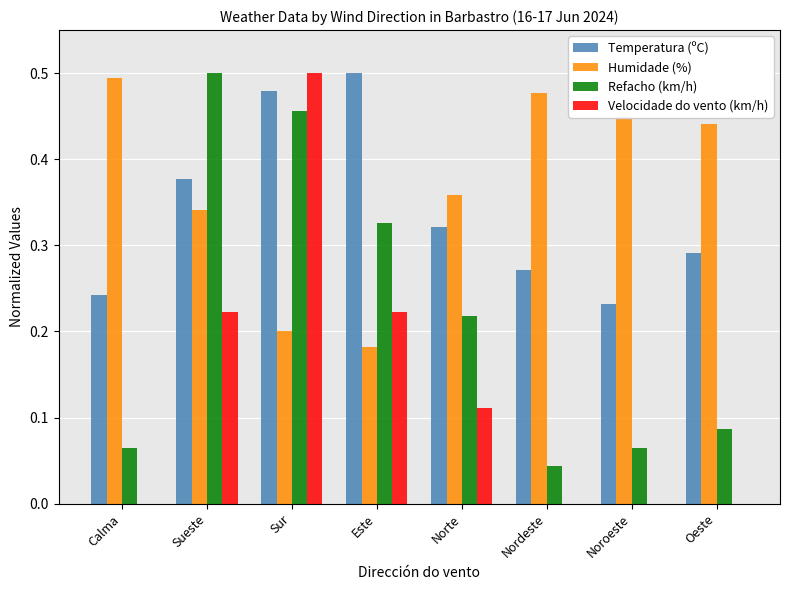

What is the sum of the Humidade (%) values at Este and Noroeste?

0.7